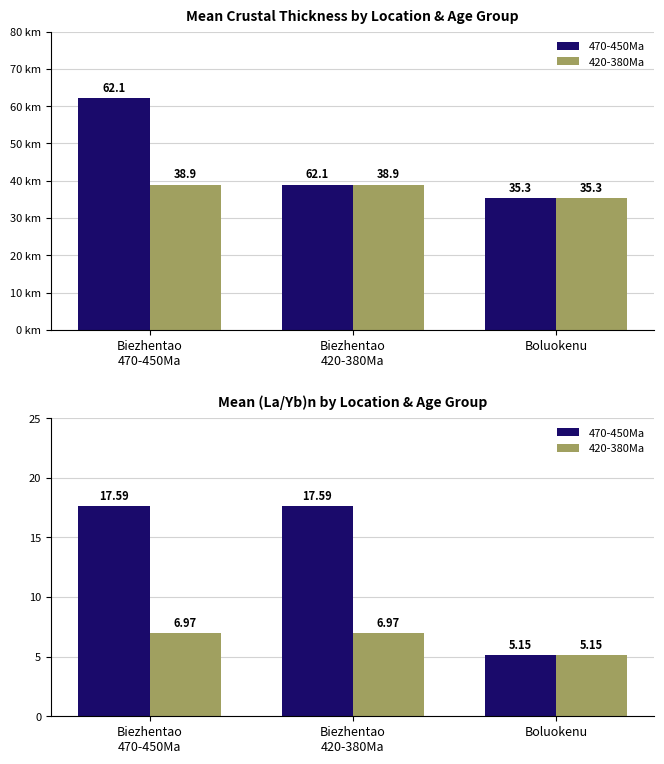

What position from the left is Biezhentao
420-380Ma?

2